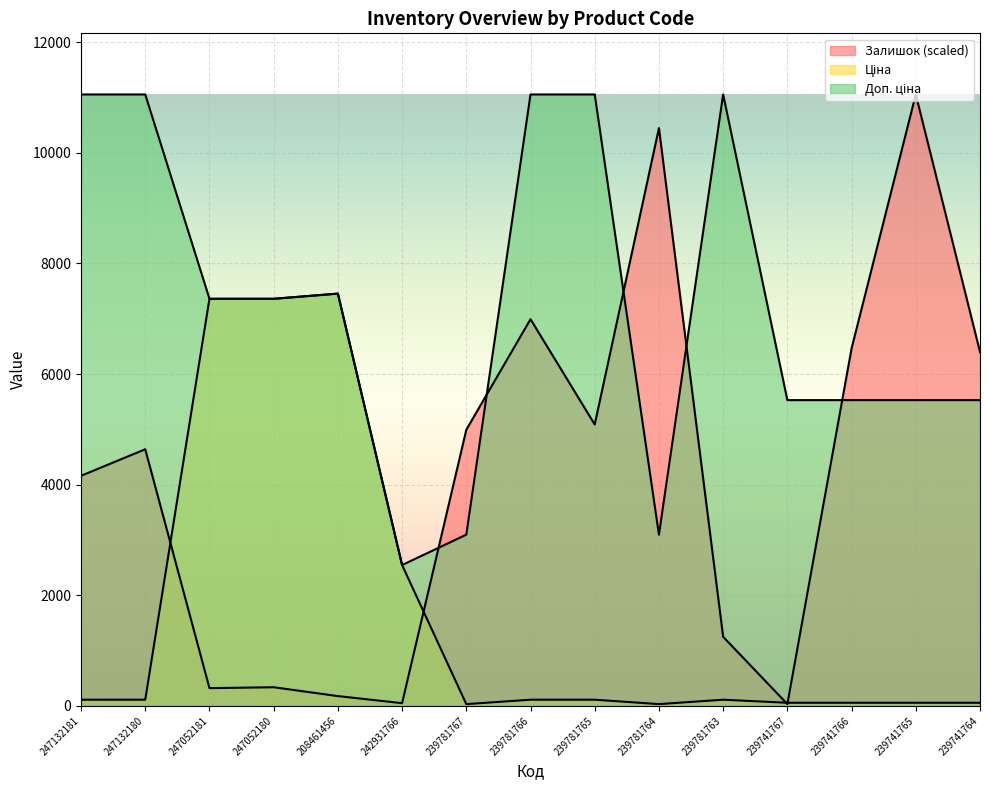

What is the difference between the second highest and second lowest values in the Залишок series?

10399.1